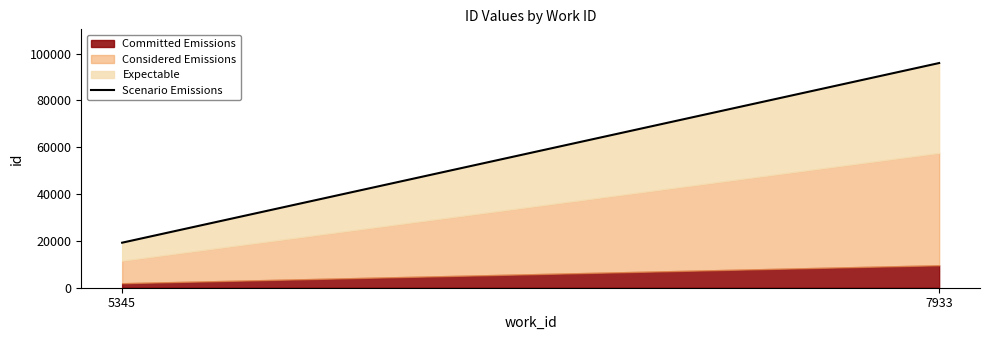

What is the difference between the values at 7933 and 5345?

76753